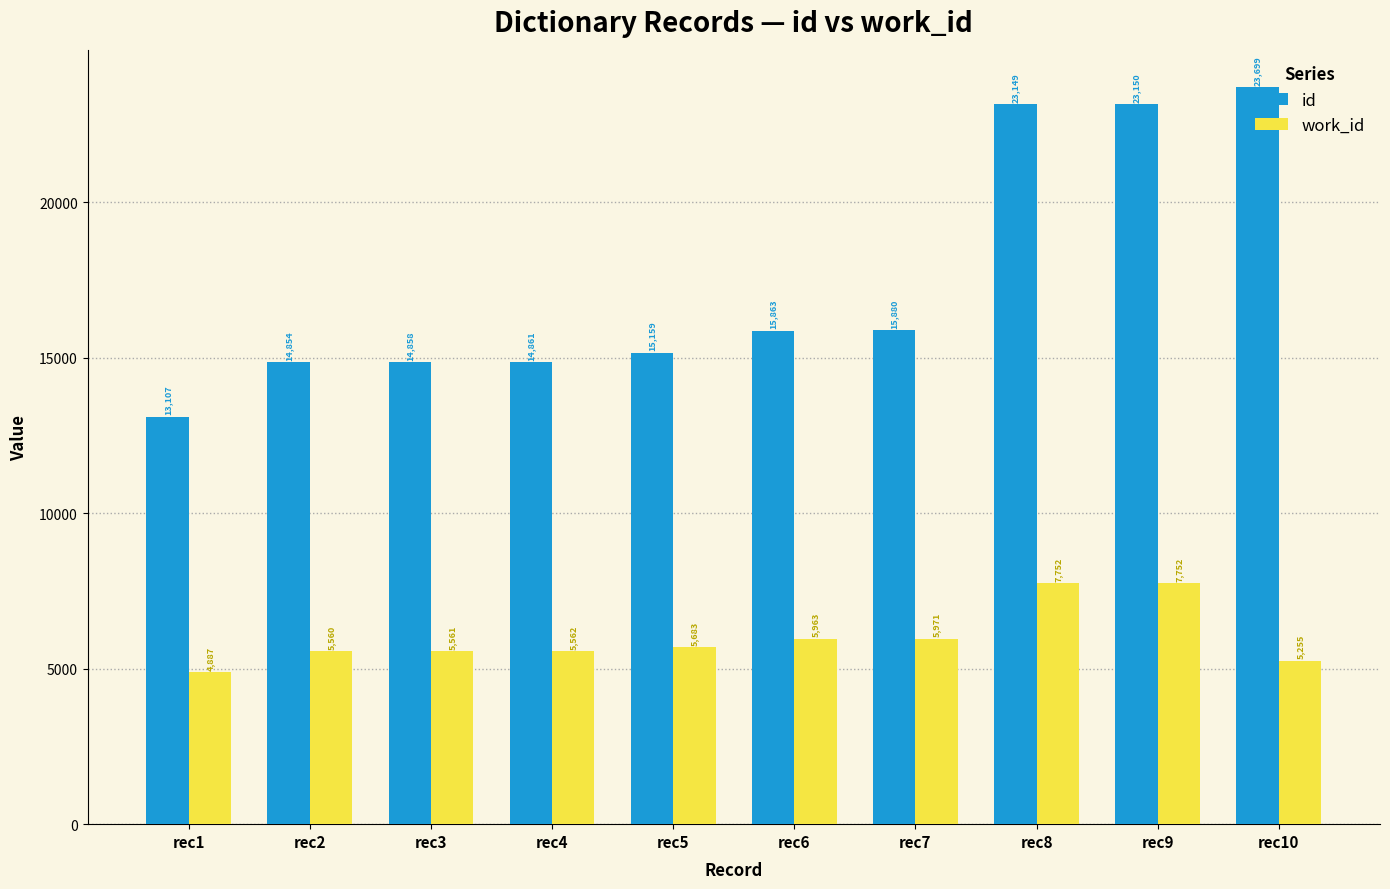

Between rec7 and rec9, which series saw the biggest shift?

id